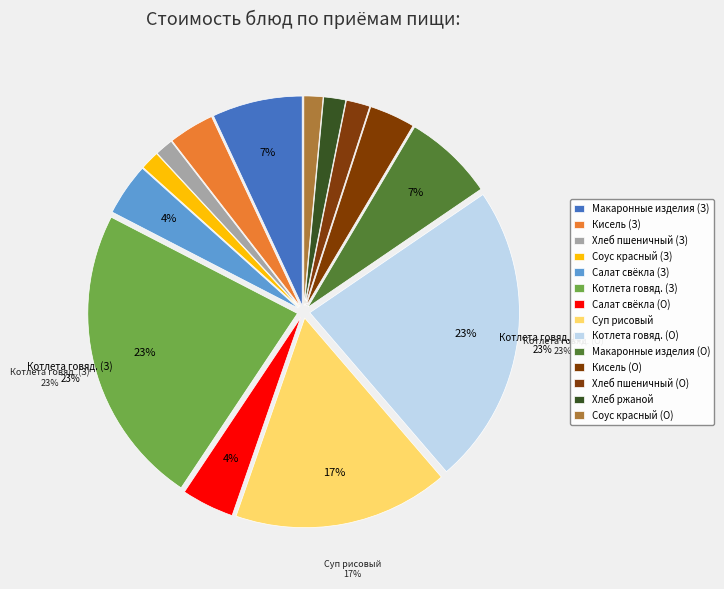

How many segments does this pie chart have?

14